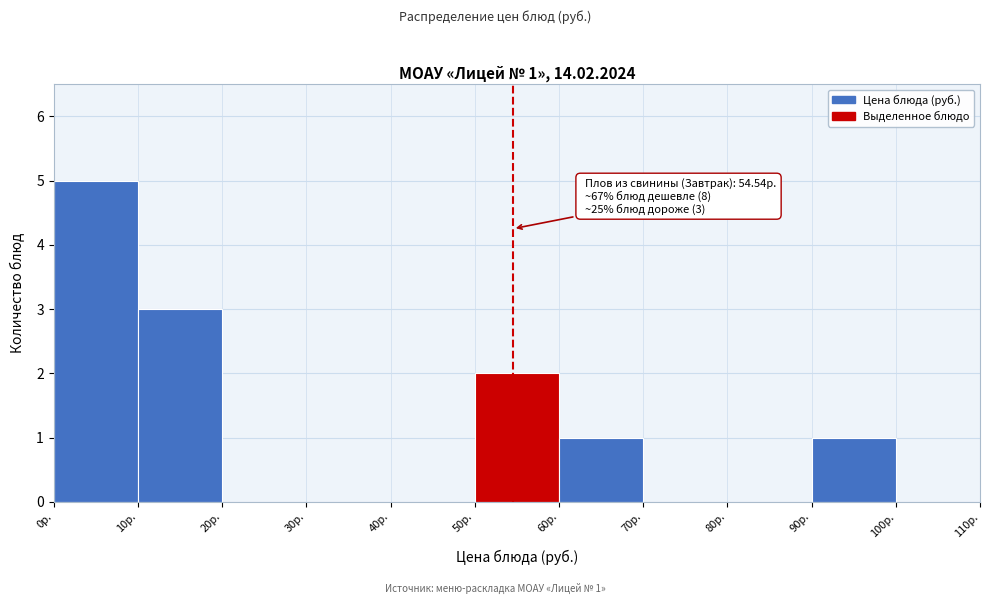

Over which range of the x-axis is the bar tallest?

0 to 10